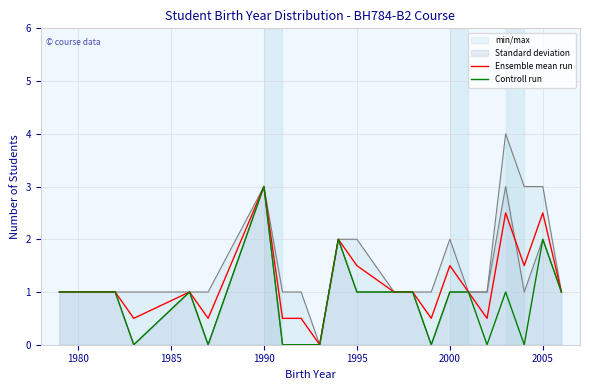

Which series has the largest total across all categories?

Ensemble mean run